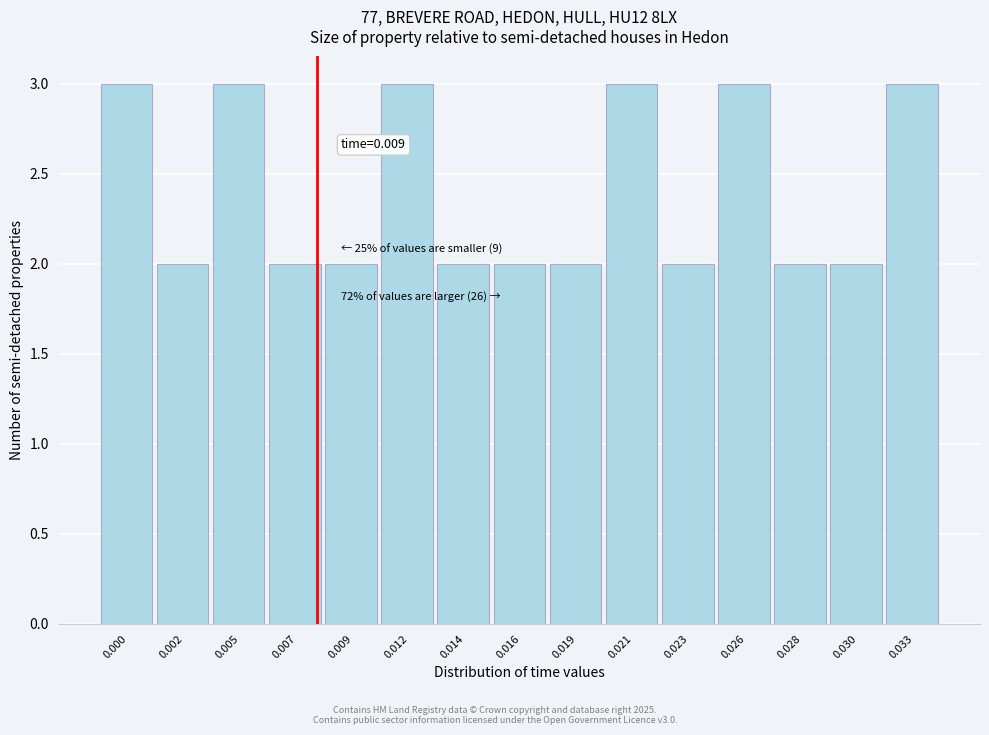

Reading left to right, what are all the values shown in this chart?

0.000=3	0.002=2	0.005=3	0.007=2	0.009=2	0.012=3	0.014=2	0.016=2	0.019=2	0.021=3	0.023=2	0.026=3	0.028=2	0.030=2	0.033=3